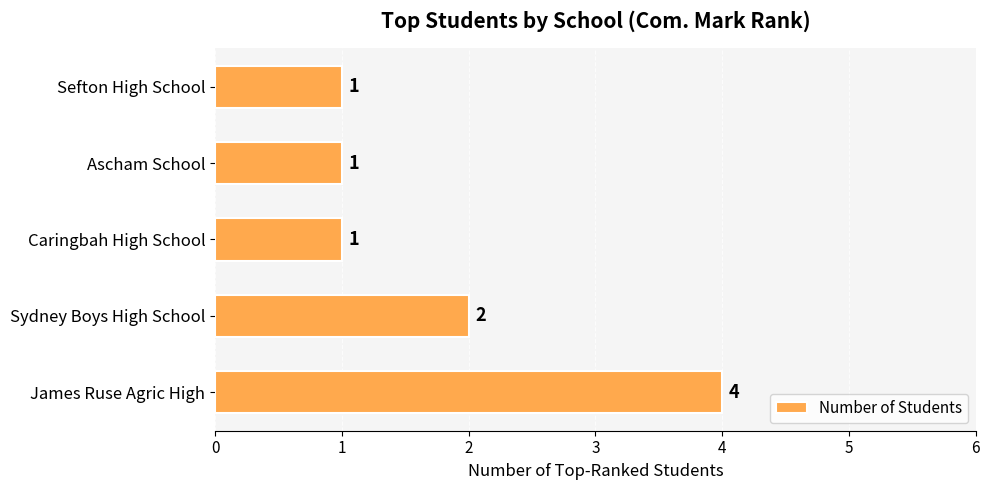

Which has a higher value, Ascham School or Sydney Boys High School?

Sydney Boys High School